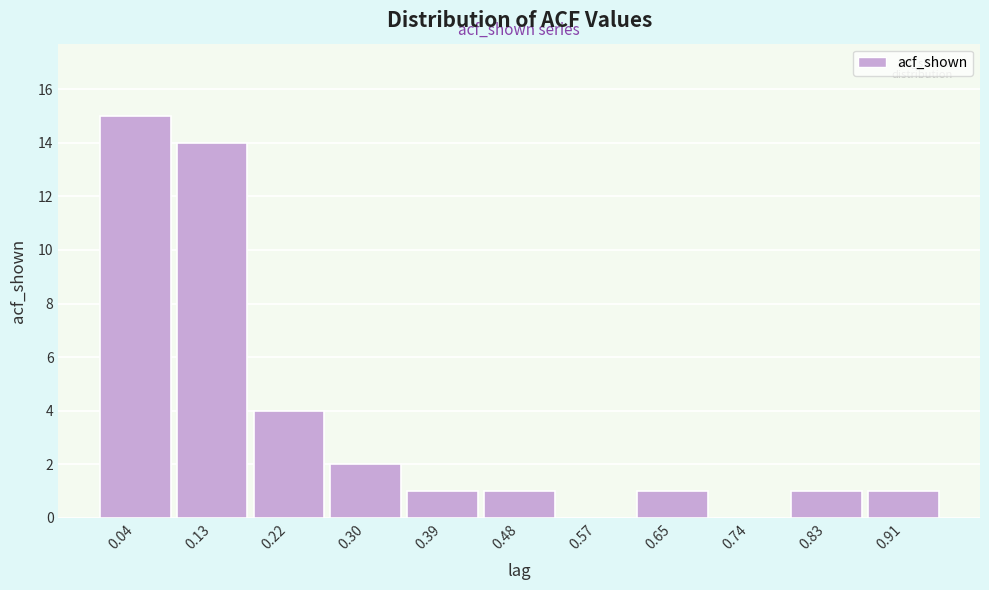

Reading right to left, transcribe all the data shown in this chart.

0.91=1	0.83=1	0.74=0	0.65=1	0.57=0	0.48=1	0.39=1	0.30=2	0.22=4	0.13=14	0.04=15